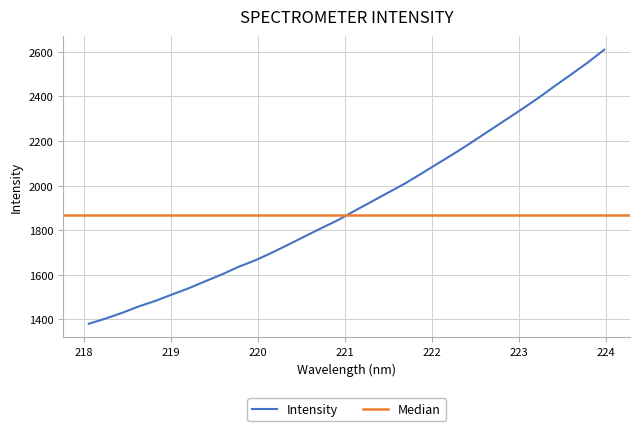

Reading left to right, what are all the values shown in this chart?

218.0596=1380.5	218.2508=1403.8	218.442=1429.4	218.6332=1458.2	218.8244=1483.1	219.0156=1511.7	219.2067=1539.7	219.3979=1571.1	219.589=1601.9	219.7801=1635.8	219.9712=1665.1	220.1623=1699.2	220.3533=1735.8	220.5444=1773.2	220.7354=1810.3	220.9264=1846.3	221.1174=1888.1	221.3083=1928.3	221.4993=1968.9	221.6902=2009.2	221.8812=2054.4	222.0721=2100.2	222.263=2145.6	222.4538=2193.4	222.6447=2242.8	222.8355=2291.8	223.0264=2340.9	223.2172=2391.7	223.408=2445.8	223.5987=2498.3	223.7895=2551.7	223.9802=2609.7